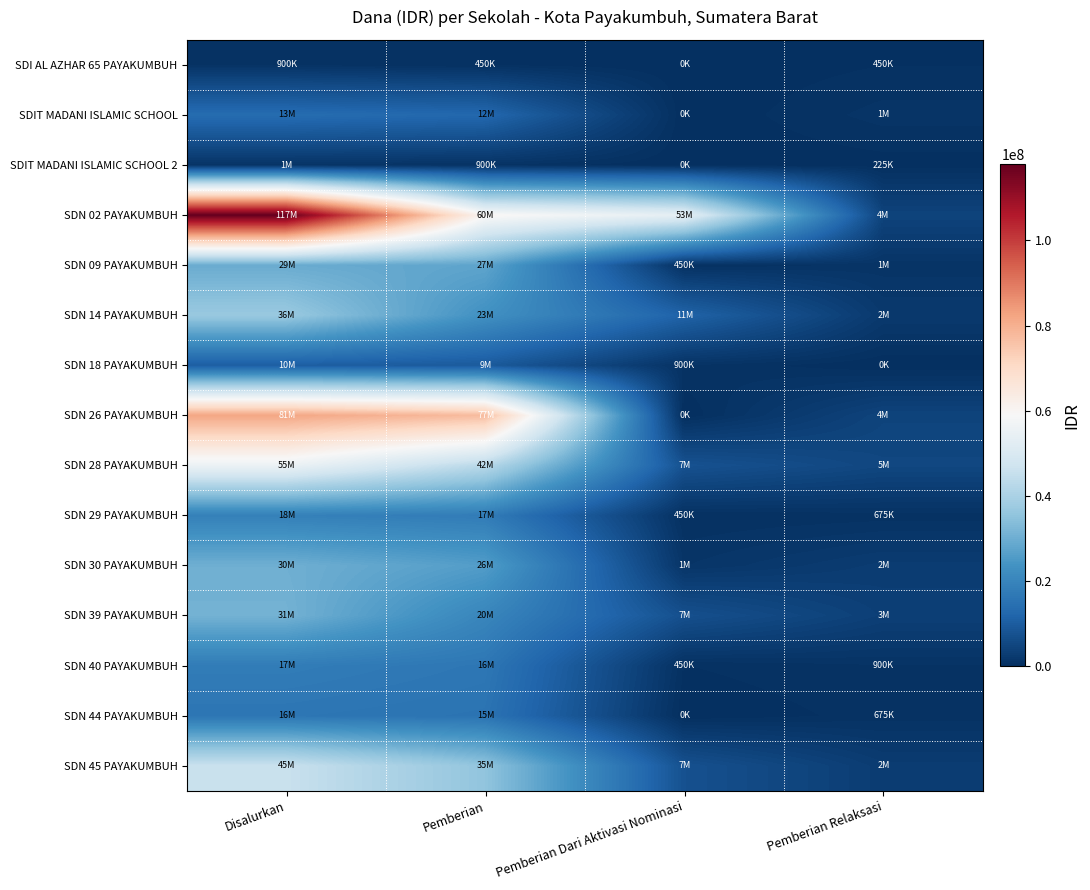

Rank the series by their maximum value, from lowest to highest.

SDI AL AZHAR 65 PAYAKUMBUH, SDIT MADANI ISLAMIC SCHOOL 2, SDN 18 PAYAKUMBUH, SDIT MADANI ISLAMIC SCHOOL, SDN 44 PAYAKUMBUH, SDN 40 PAYAKUMBUH, SDN 29 PAYAKUMBUH, SDN 09 PAYAKUMBUH, SDN 30 PAYAKUMBUH, SDN 39 PAYAKUMBUH, SDN 14 PAYAKUMBUH, SDN 45 PAYAKUMBUH, SDN 28 PAYAKUMBUH, SDN 26 PAYAKUMBUH, SDN 02 PAYAKUMBUH